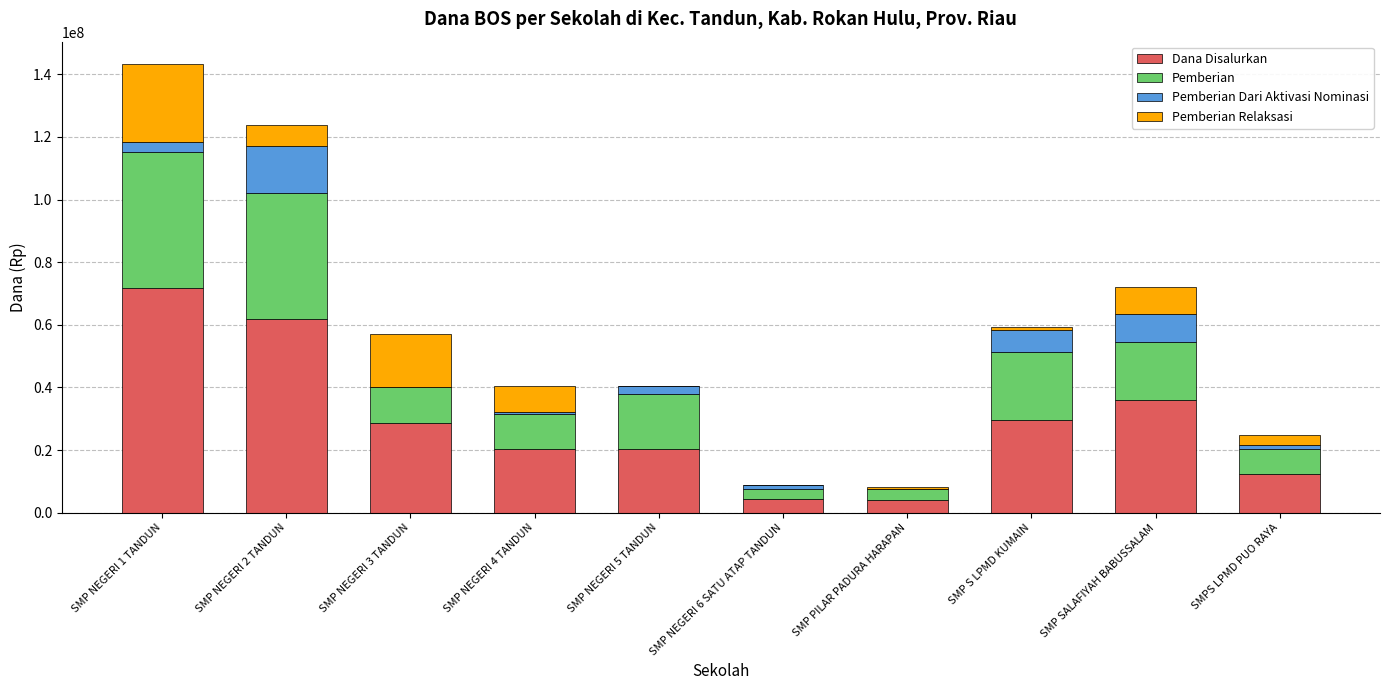

What is the sum of all Dana Disalurkan values?

289125000